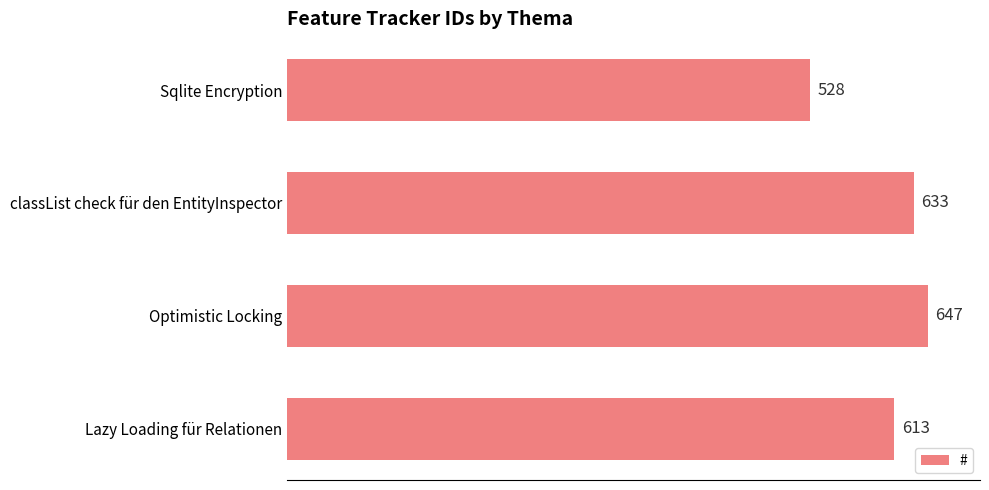

How many data points are less than 633?

2